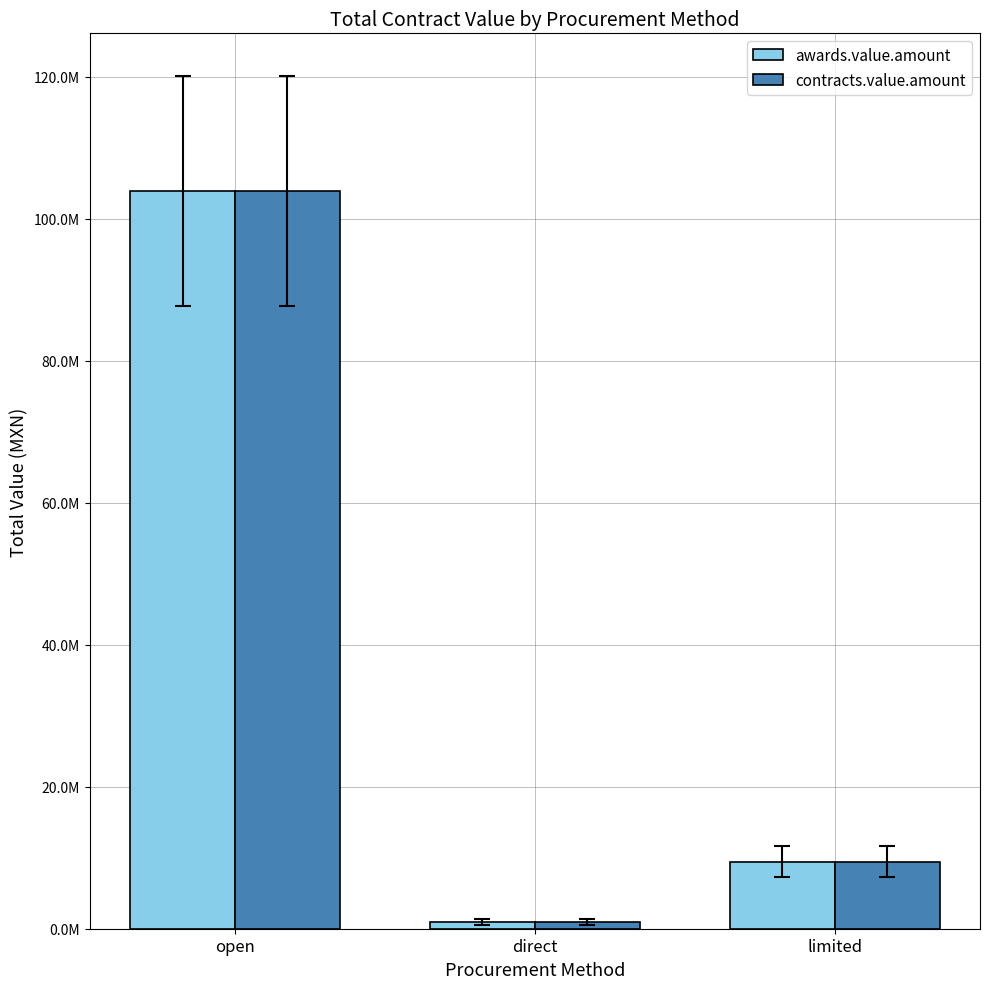

What are all the series names shown in the legend?

awards.value.amount, contracts.value.amount